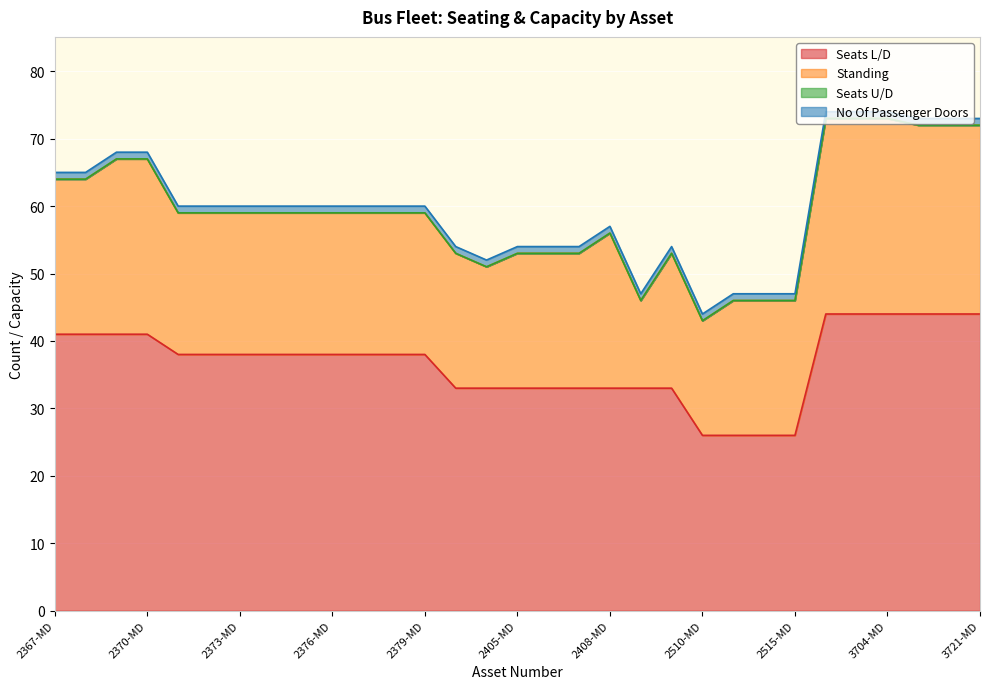

True or false: Seats U/D and No Of Passenger Doors cross at least once.

False